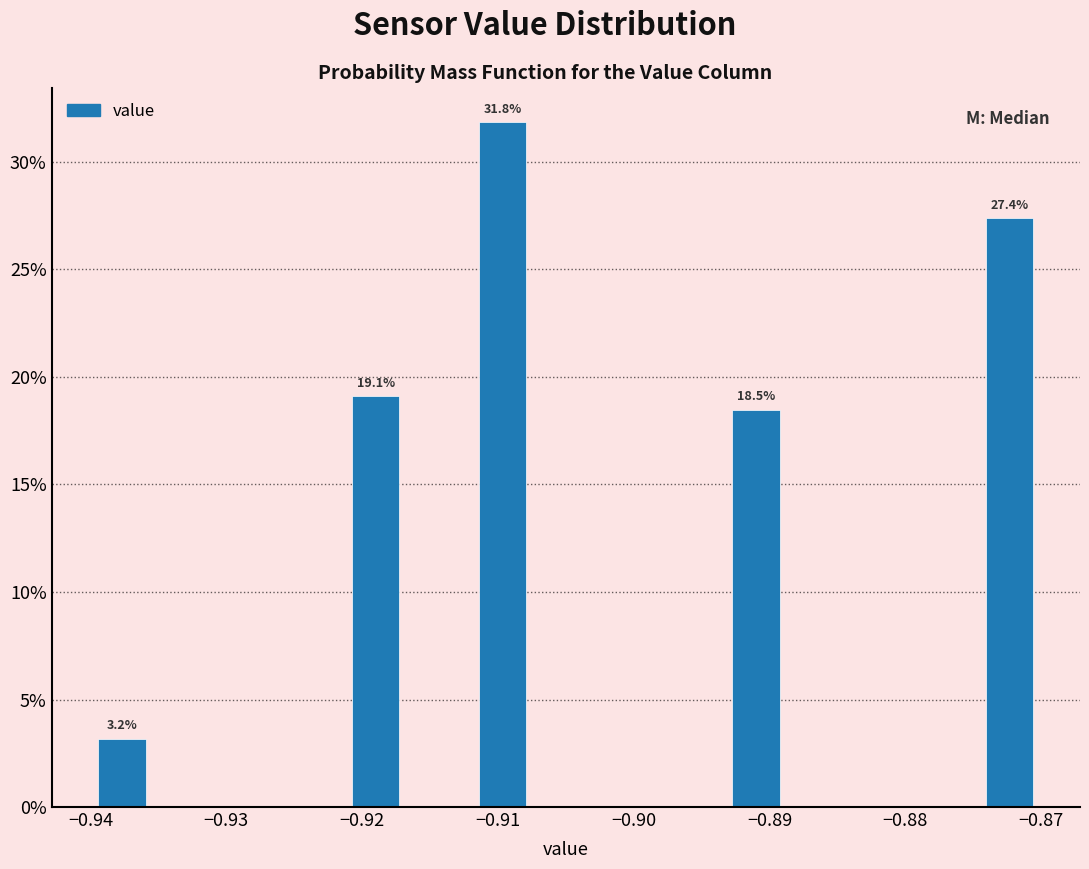

Which range on the x-axis has the tallest bar?

-0.912 to -0.907